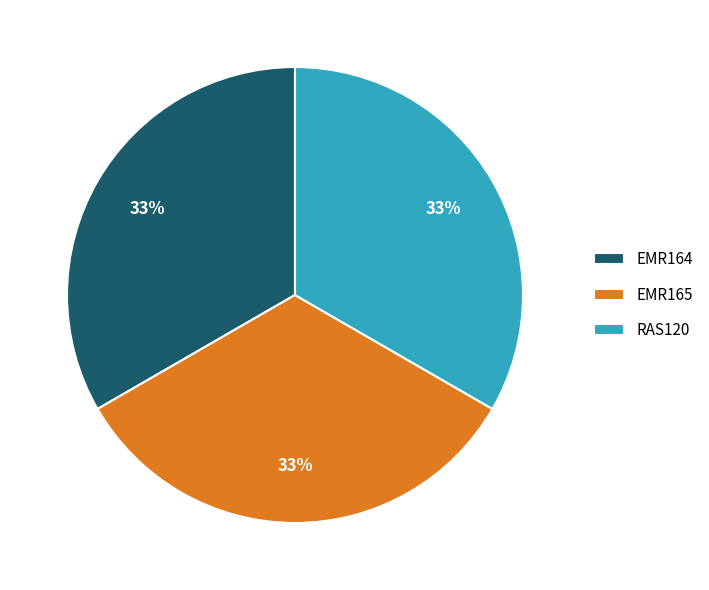

Approximately how many times larger is the value at EMR165 compared to RAS120?

1.0